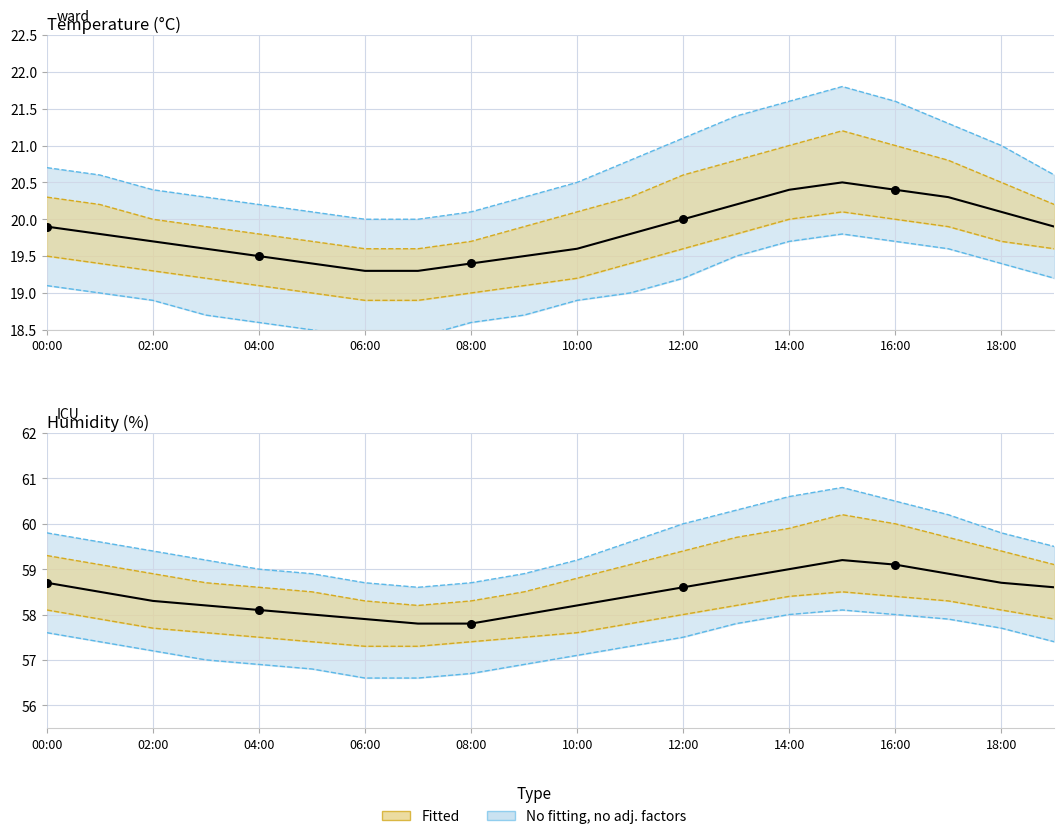

At how many categories does at least one series exceed 24?

20